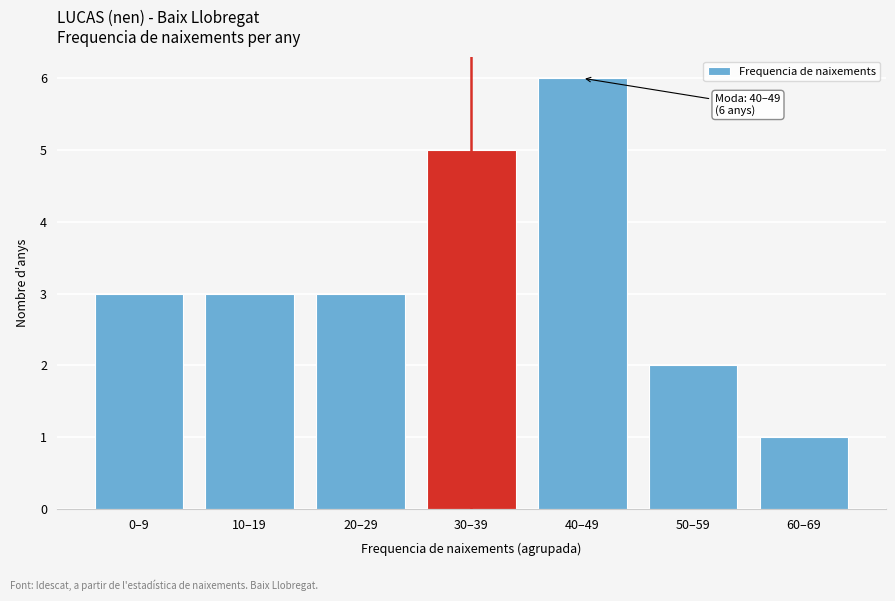

Reading right to left, extract all data points from this chart.

60–69=1	50–59=2	40–49=6	30–39=5	20–29=3	10–19=3	0–9=3